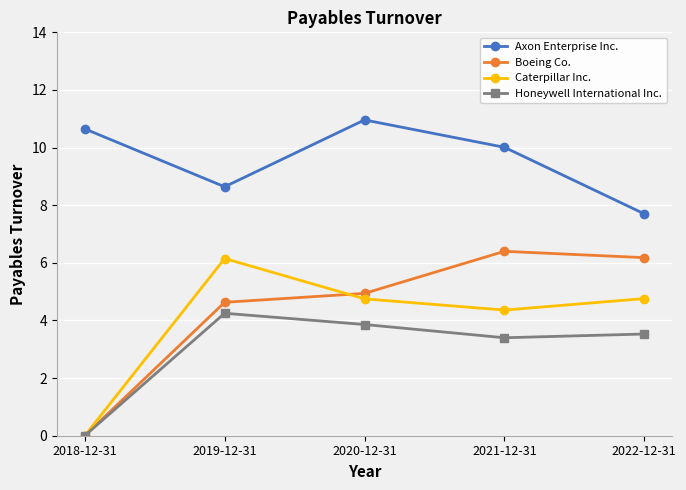

True or false: Caterpillar Inc. and Axon Enterprise Inc. cross at least once.

False